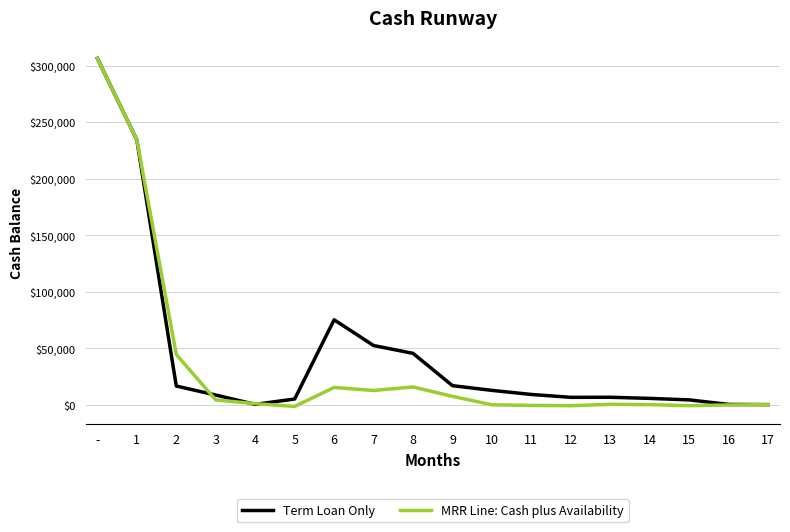

Does the chart have visible grid lines?

Yes